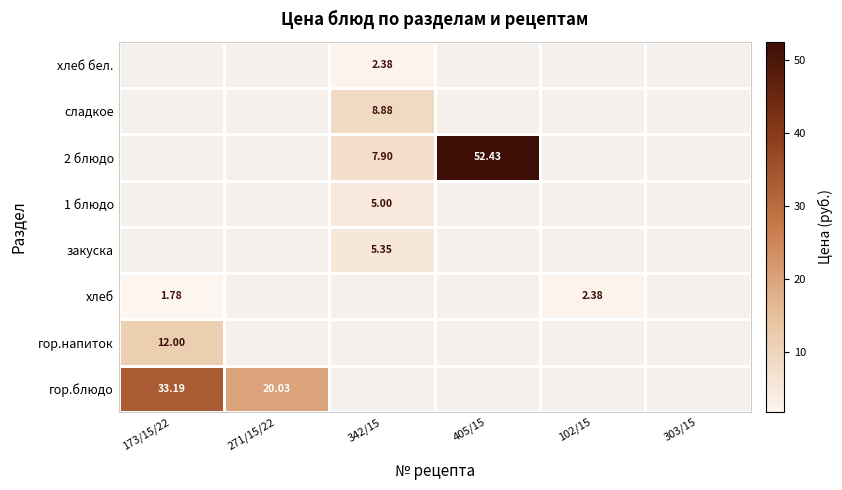

Is the value of 2 блюдо at 405/15 greater than the value of гор.напиток at 271/15/22?

No